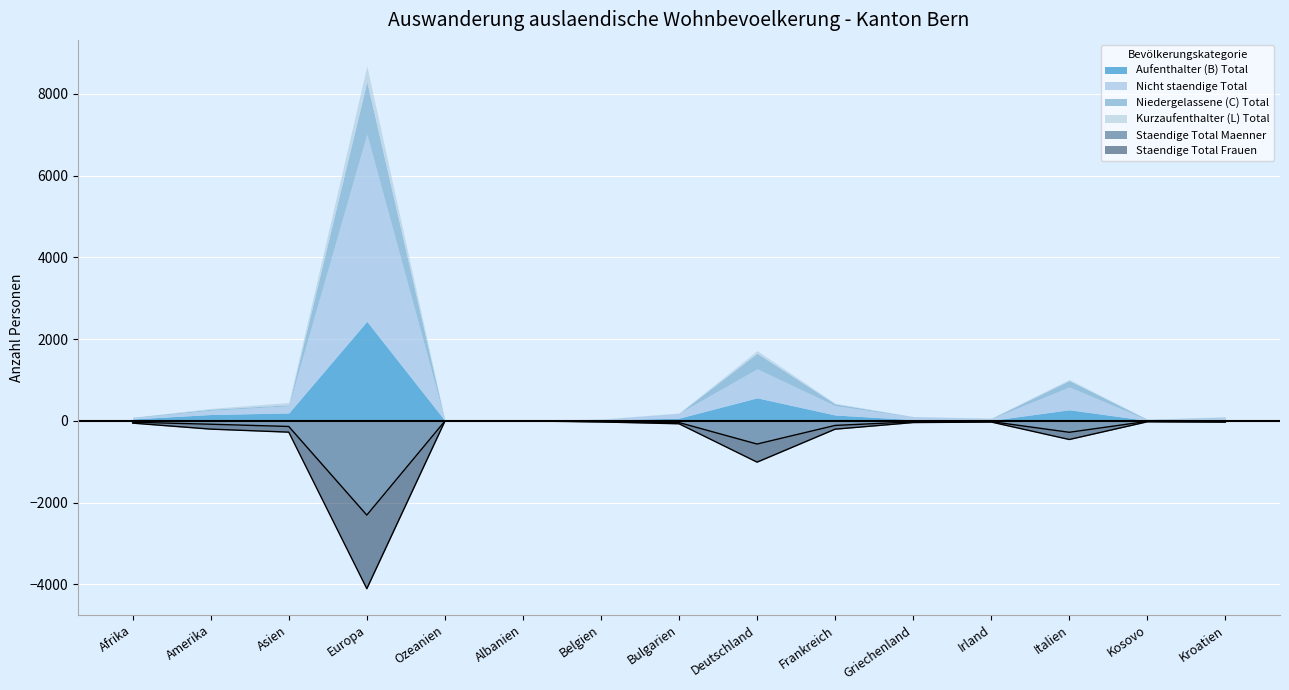

Between Amerika and Italien, which series saw the biggest shift?

Nicht staendige Total